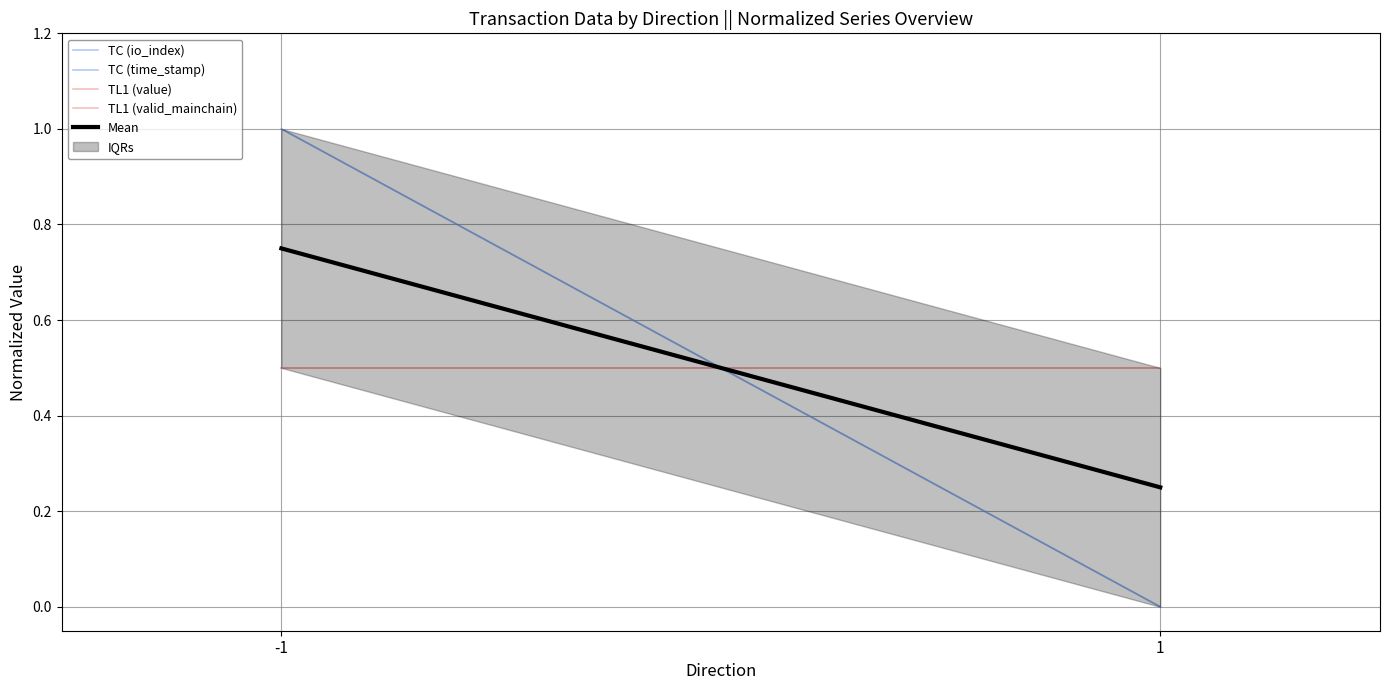

At which label does TL1 (value) reach its minimum?

-1